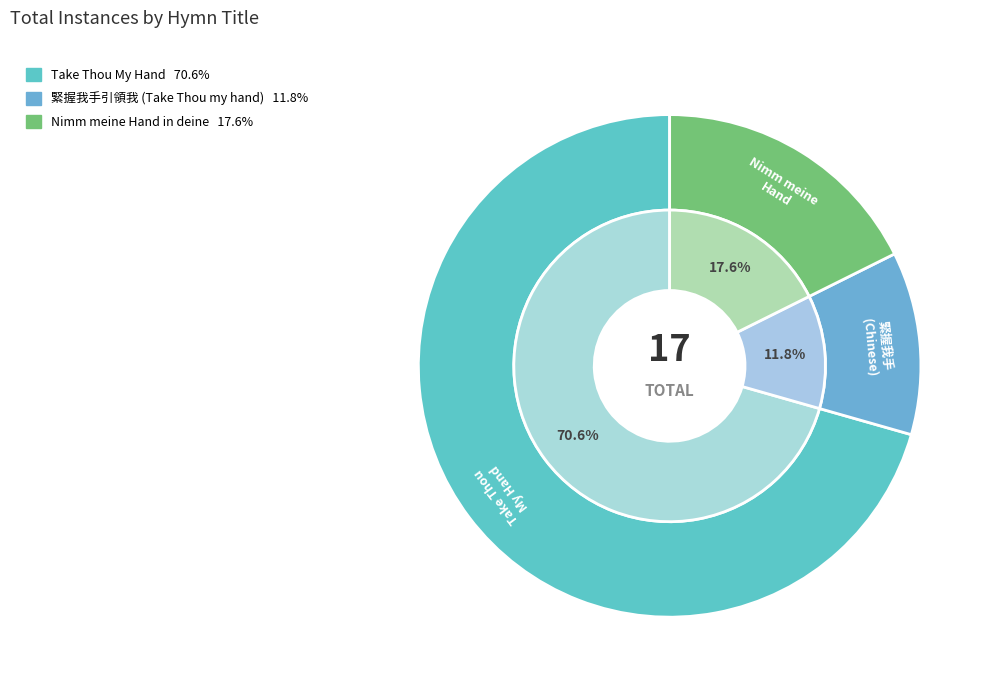

Is it true that Nimm meine Hand in deine is 18% of the pie?

True